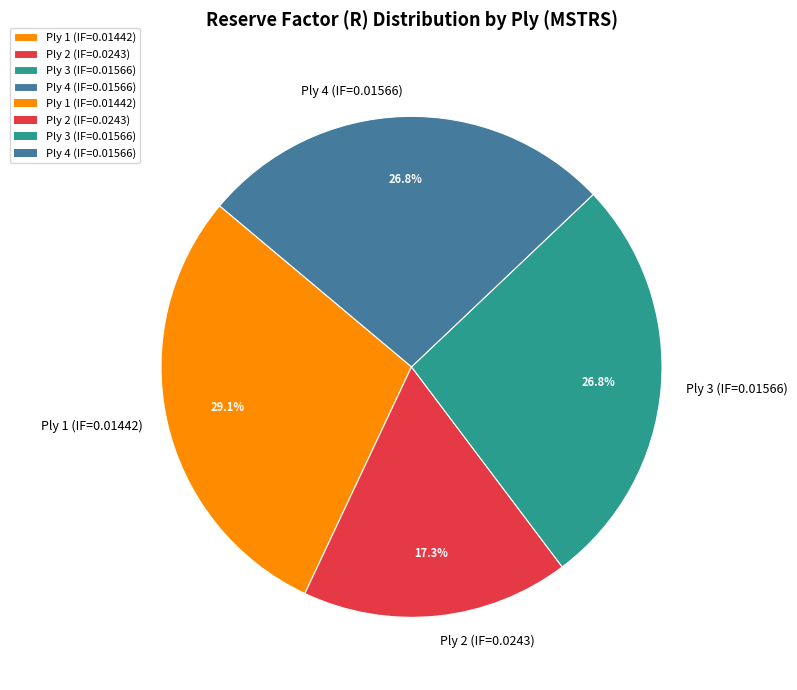

Which has a higher value, Ply 2 (IF=0.0243) or Ply 4 (IF=0.01566)?

Ply 4 (IF=0.01566)